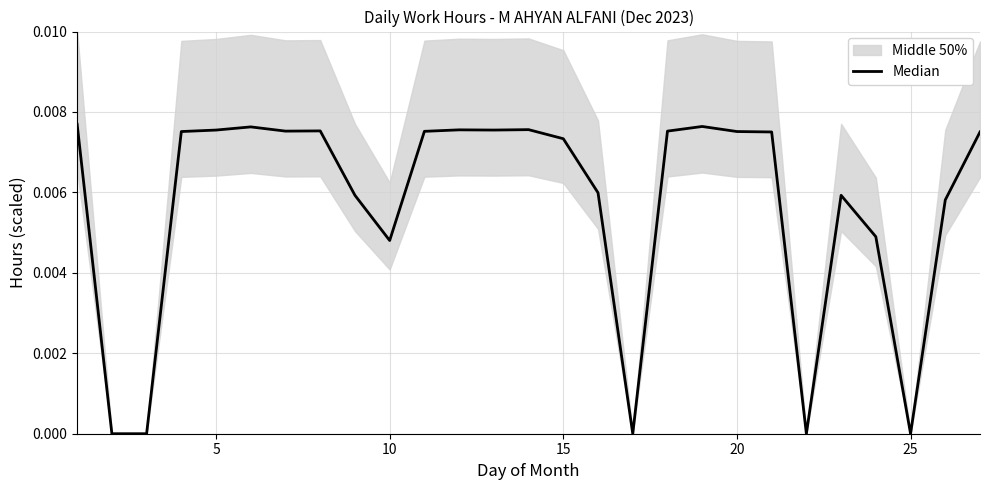

How many points are higher than both their immediate neighbors (excluding endpoints)?

6